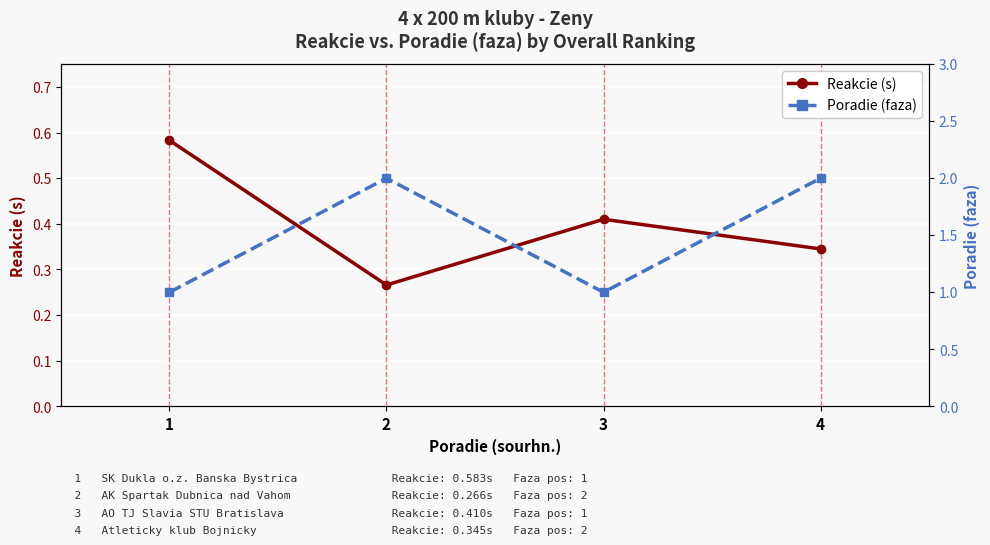

Which series has the largest total across all categories?

Poradie (faza)